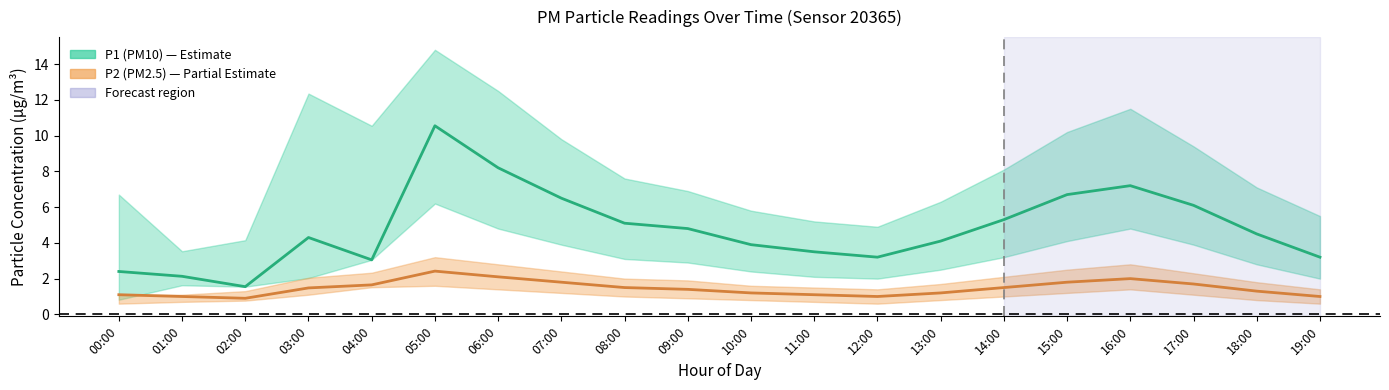

True or false: P1 mean and P2 mean cross at least once.

False